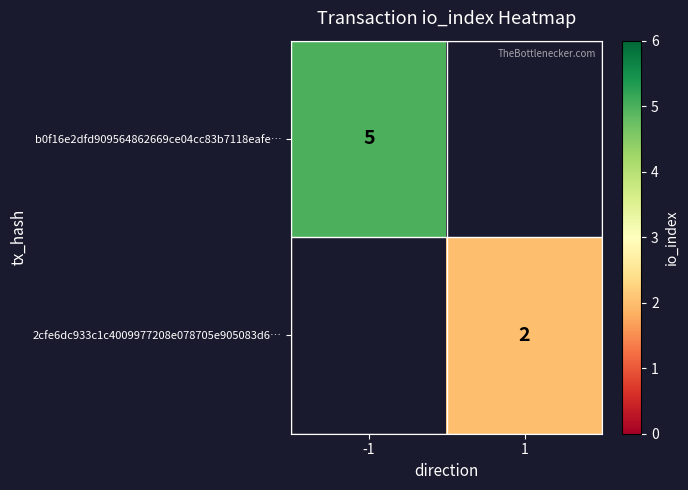

The value of 2cfe6dc933c1c4009977208e078705e905083d6… at 1 is 1. True or false?

False